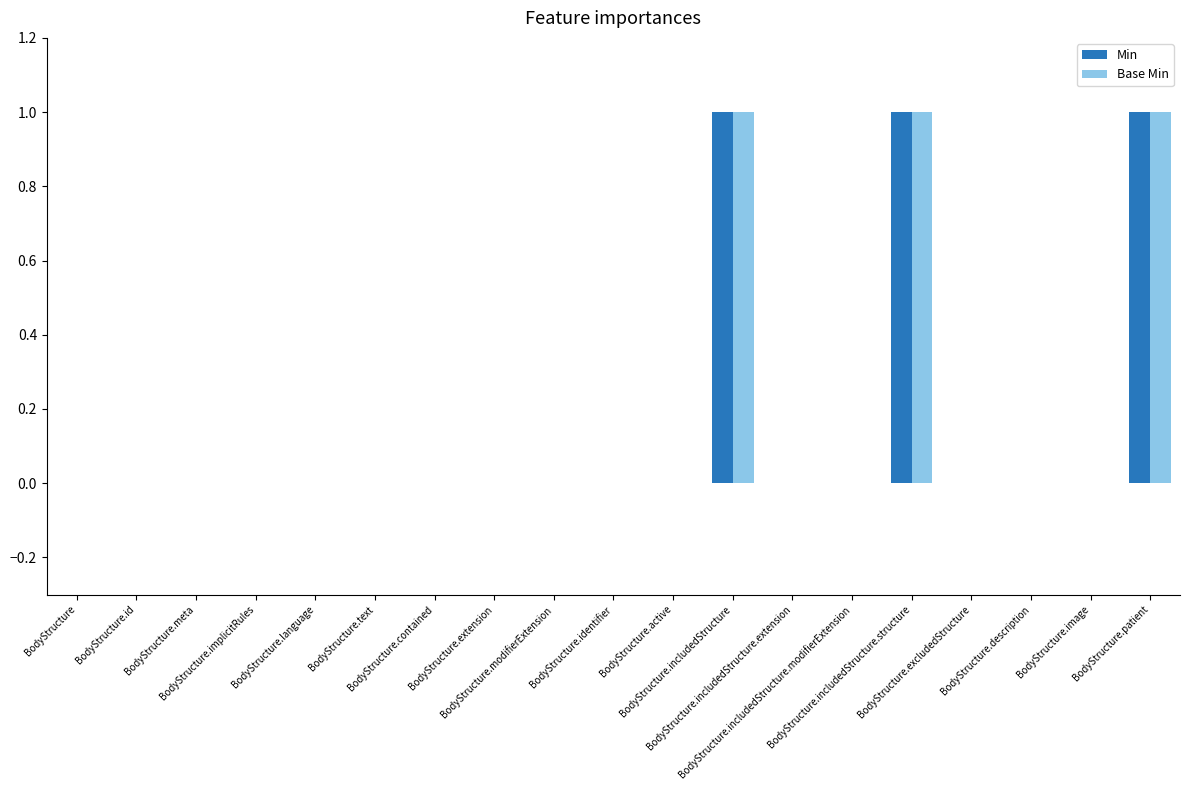

Does the chart contain stacked bars?

No